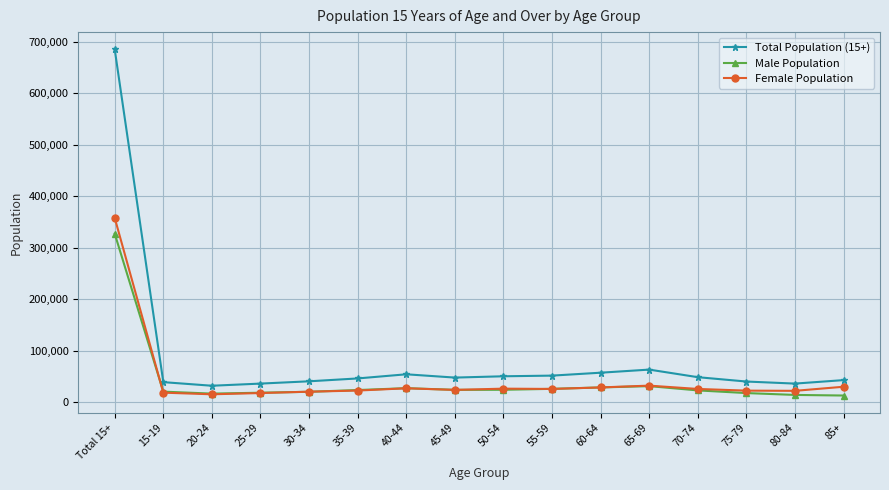

How many lines are shown in the chart?

3